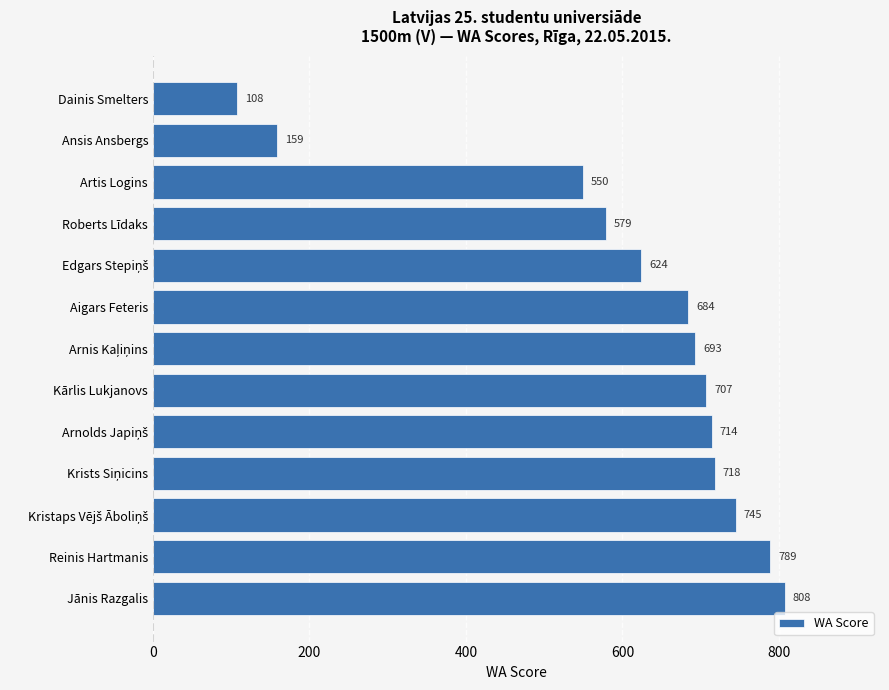

Count the number of categories in the chart.

13